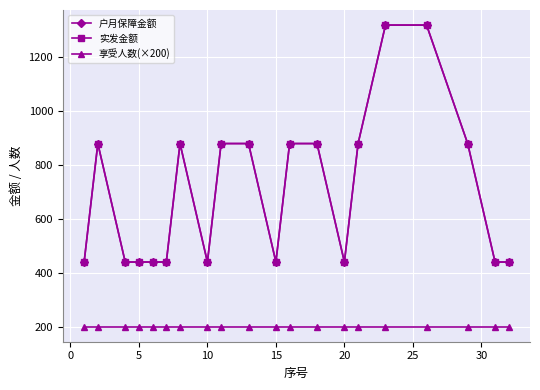

Count the 实发金额 values in the range 440 to 880.

18